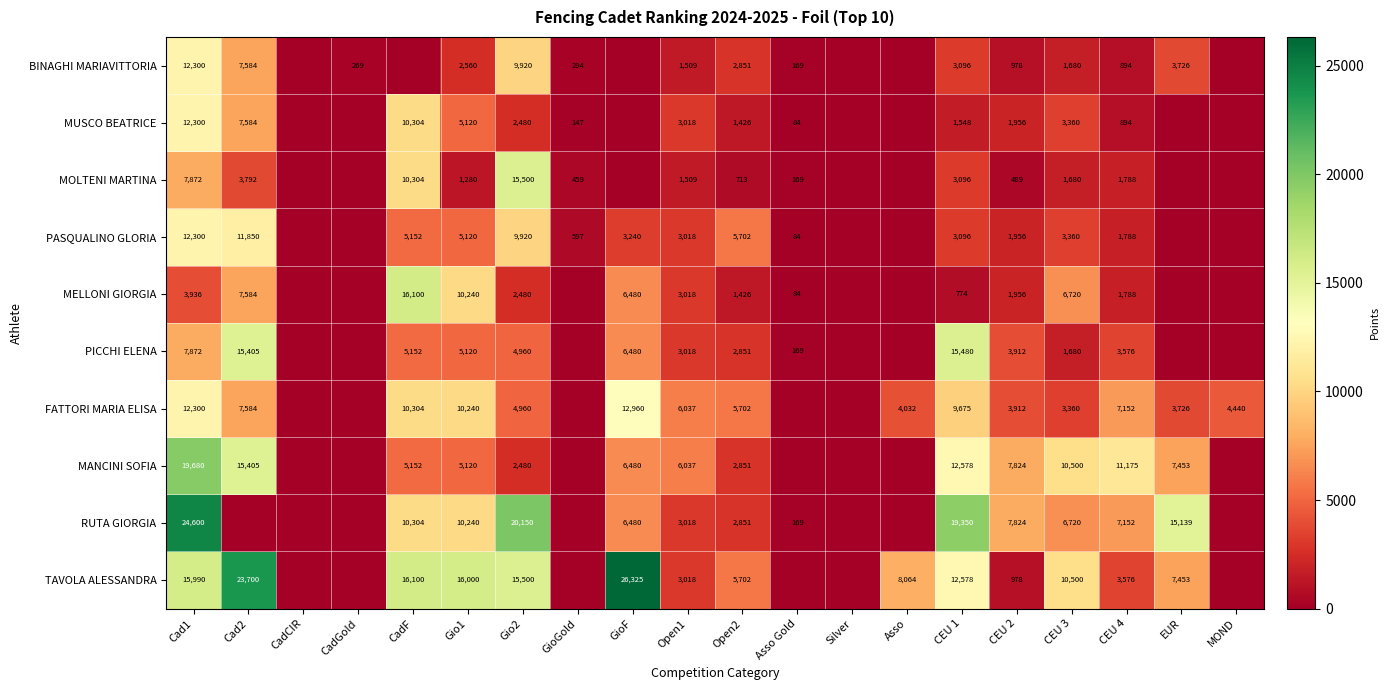

What is the total value across all series at CEU 4?

39783